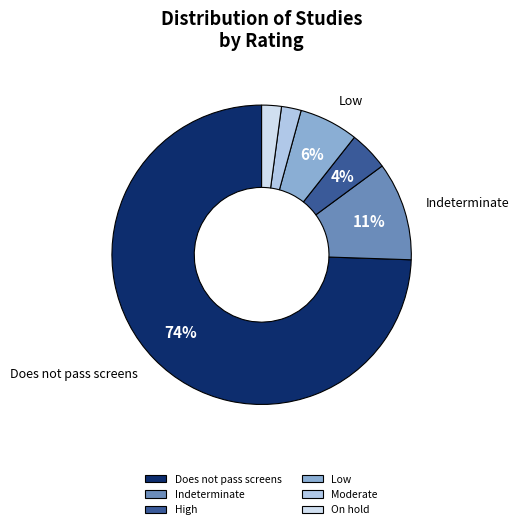

How many segments does this pie chart have?

6